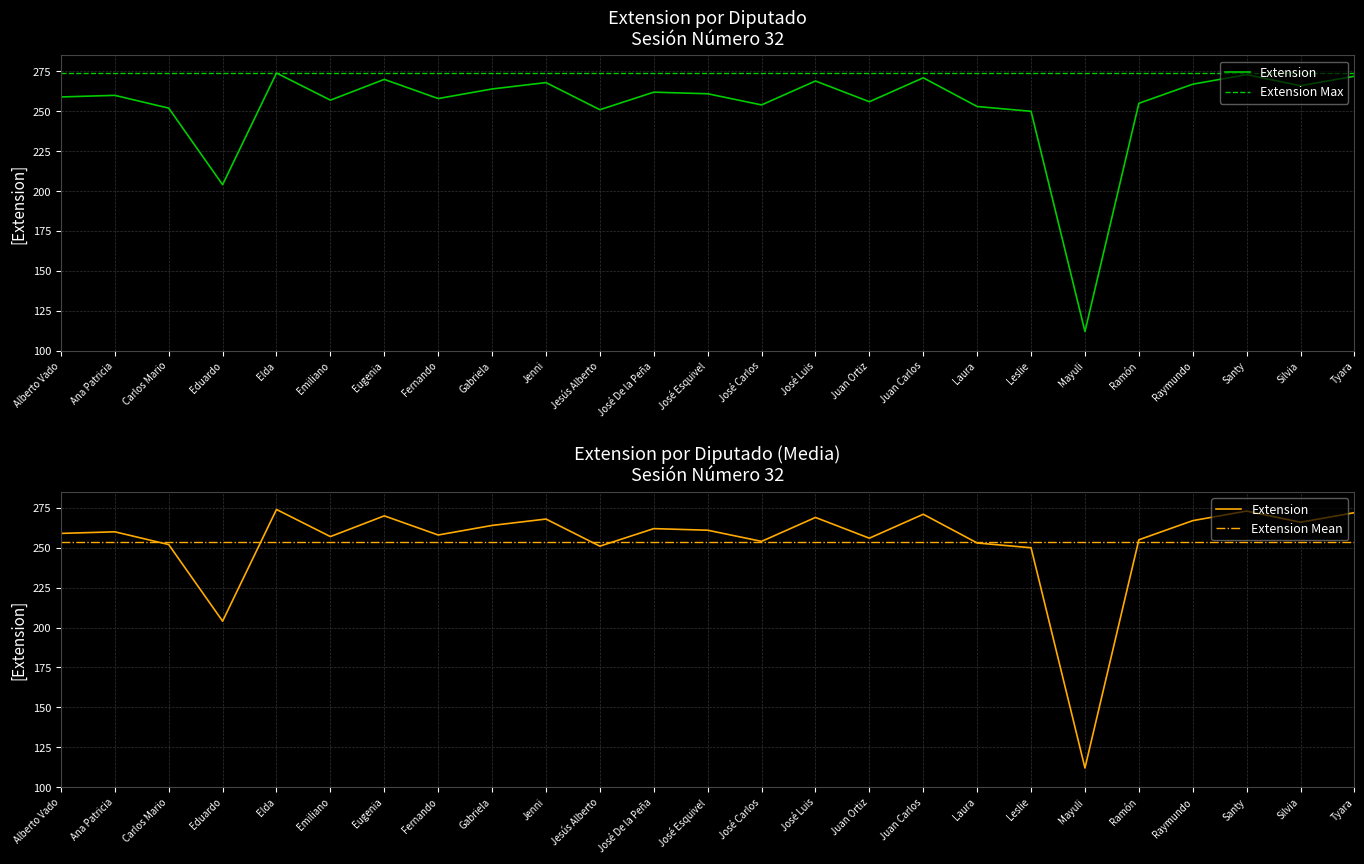

Reading right to left, extract all data points from this chart.

272	266	273	267	255	112	250	253	271	256	269	254	261	262	251	268	264	258	270	257	274	204	252	260	259